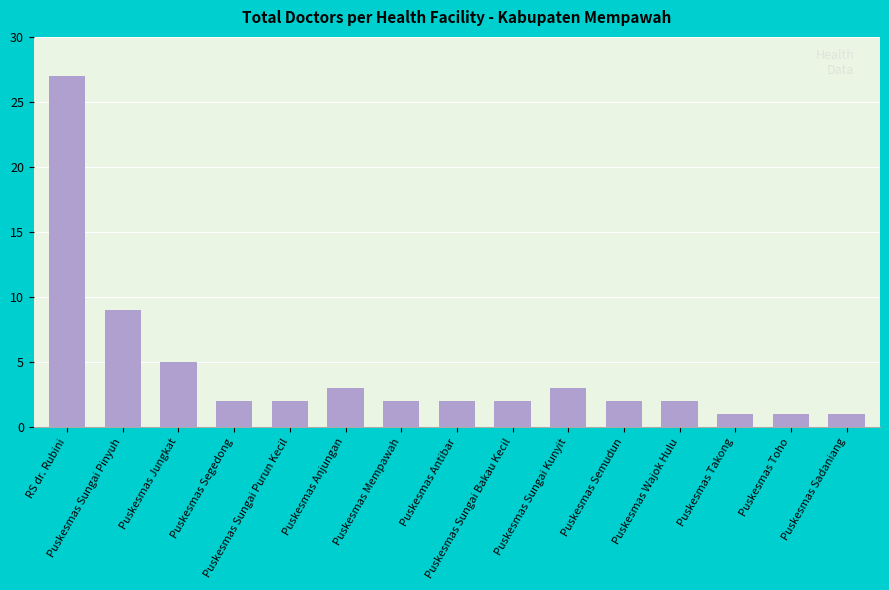

Approximately how many times larger is the value at Puskesmas Antibar compared to Puskesmas Sadaniang?

2.0